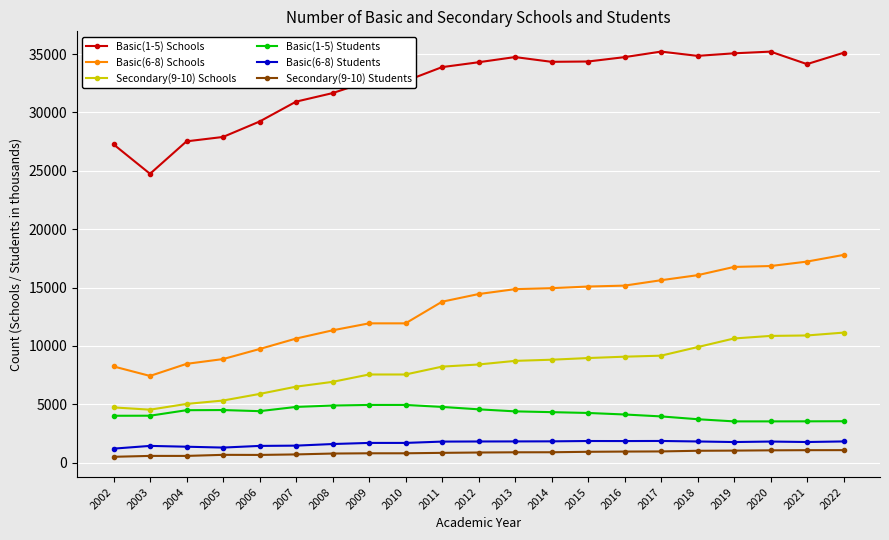

How many data points does each series have?

21